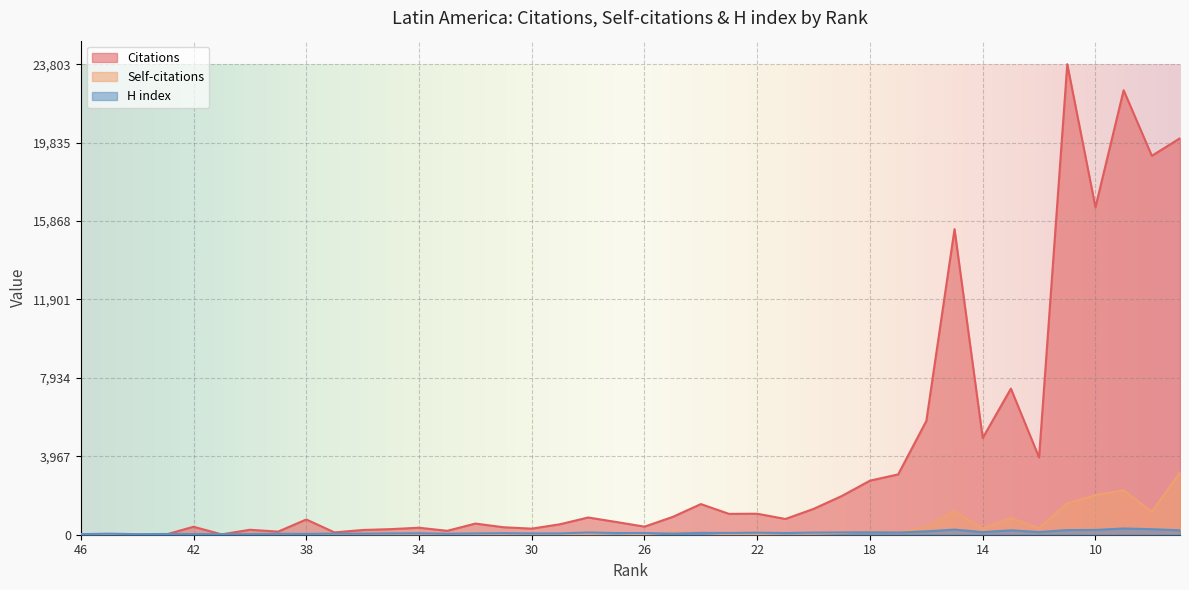

At which category does the chart reach its peak across all series?

11